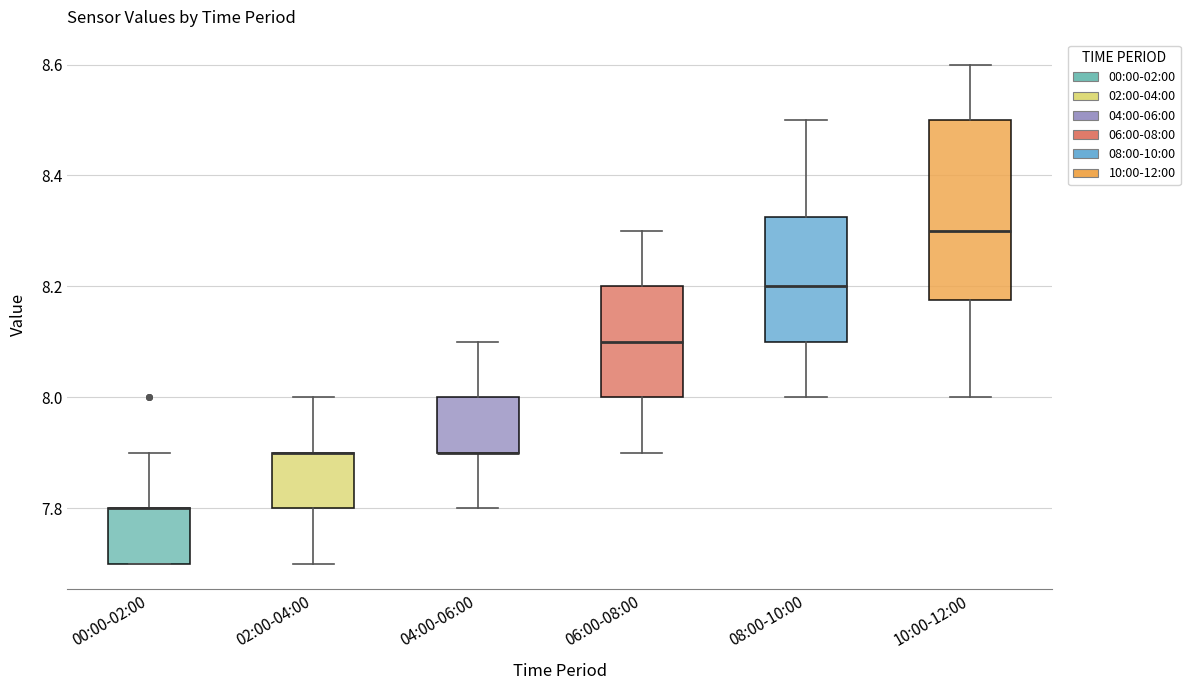

Reading left to right, transcribe this box plot: for each box, give where its median line is, the range the box spans, and where its two whiskers end, as read against the y-axis. The values are not printed on the chart, so give them approximately, as read against the axis.

00:00-02:00: median 7.80 (drawn on the box's upper edge), box 7.70 to 7.80, whiskers 7.70 to 7.90
02:00-04:00: median 7.90 (drawn on the box's upper edge), box 7.80 to 7.90, whiskers 7.70 to 8.00
04:00-06:00: median 7.90 (drawn on the box's lower edge), box 7.90 to 8.00, whiskers 7.80 to 8.10
06:00-08:00: median 8.10, box 8.00 to 8.20, whiskers 7.90 to 8.30
08:00-10:00: median 8.20, box 8.10 to 8.32, whiskers 8.00 to 8.50
10:00-12:00: median 8.30, box 8.18 to 8.50, whiskers 8.00 to 8.60